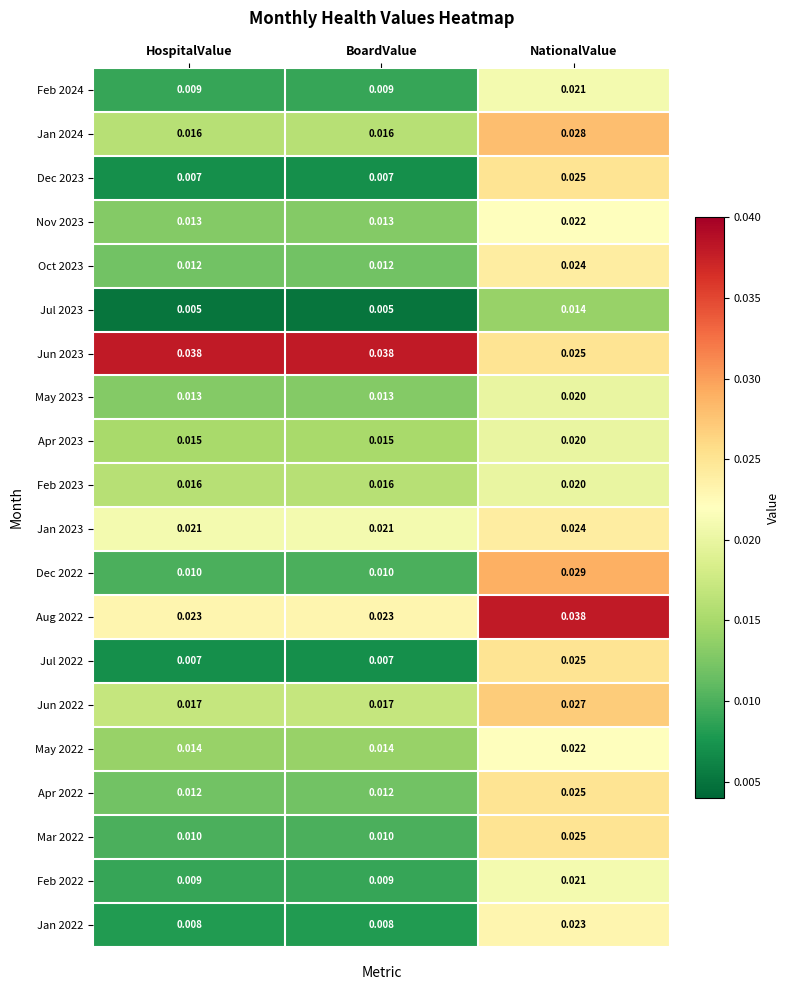

At how many categories does at least one series exceed 0?

3